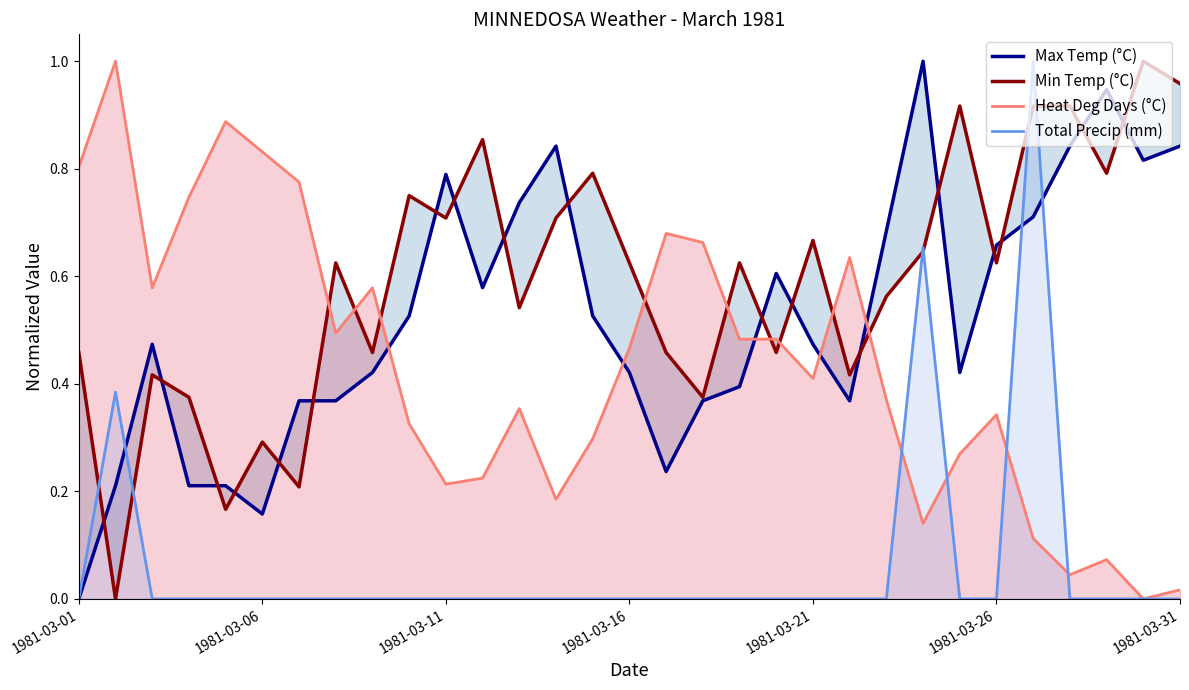

The Heat Deg Days (°C) series shows 1.1 at 21. True or false?

False